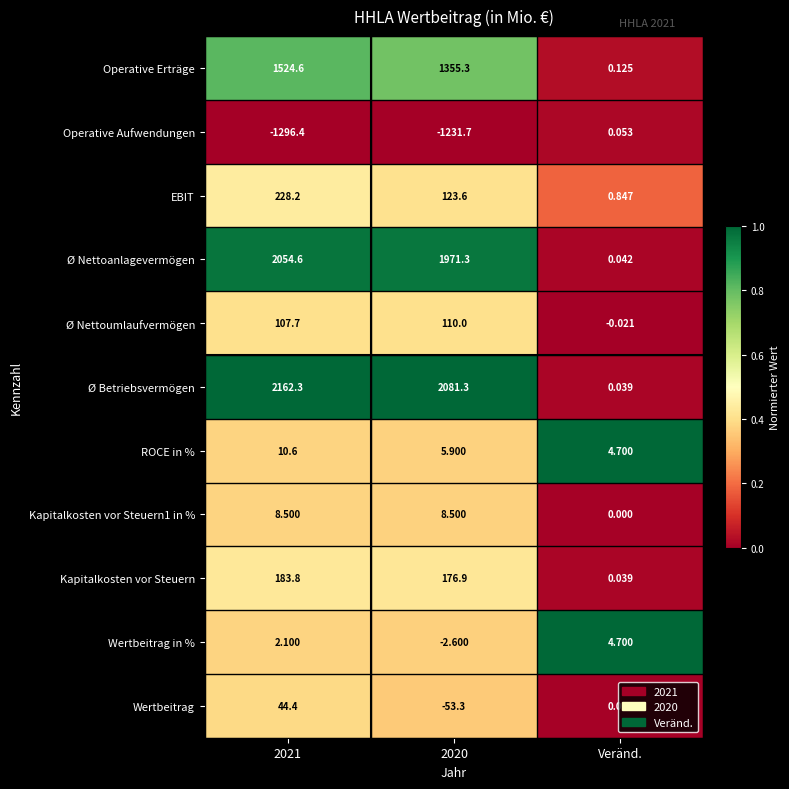

At which category does the chart reach its minimum across all series?

2021